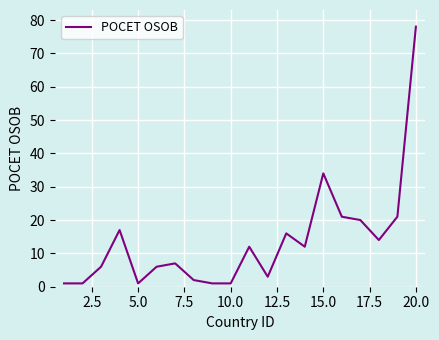

What is the difference between the maximum and minimum values?

77